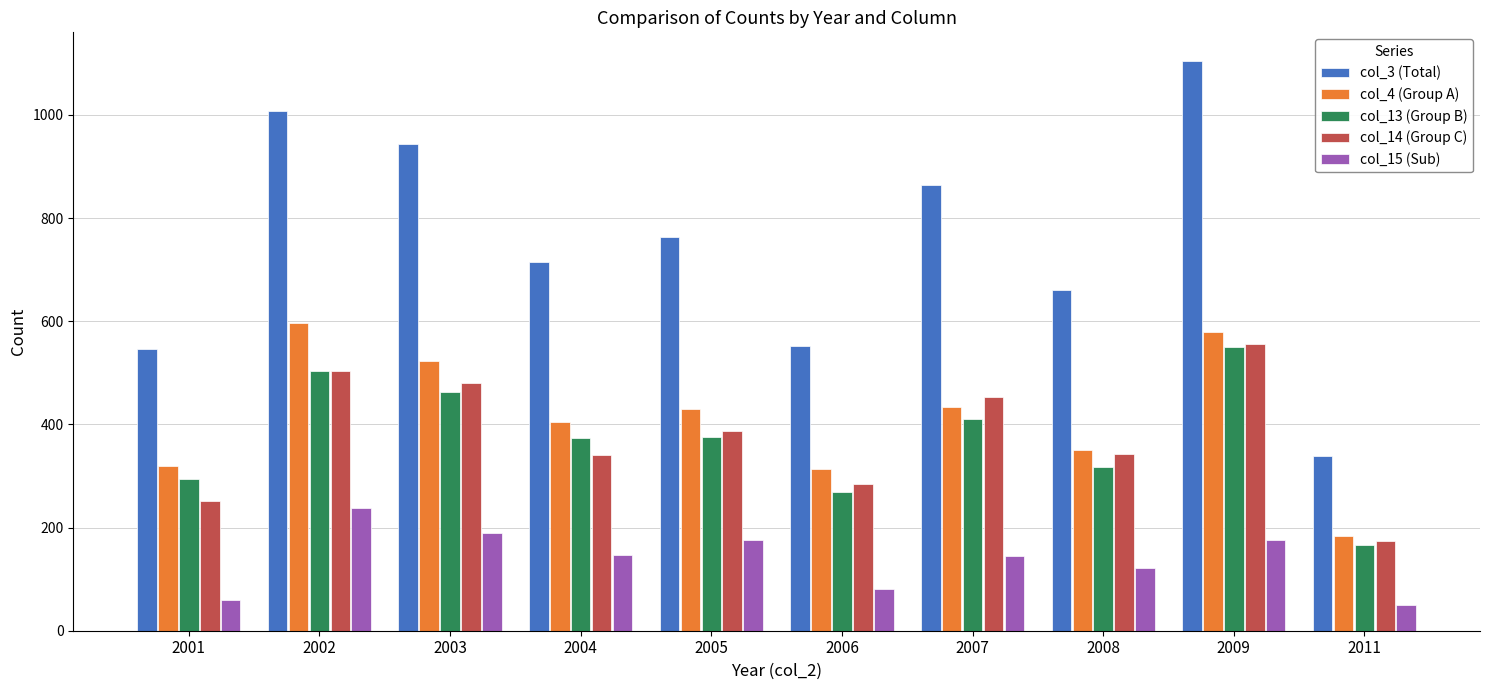

How many bars are there in total?

50